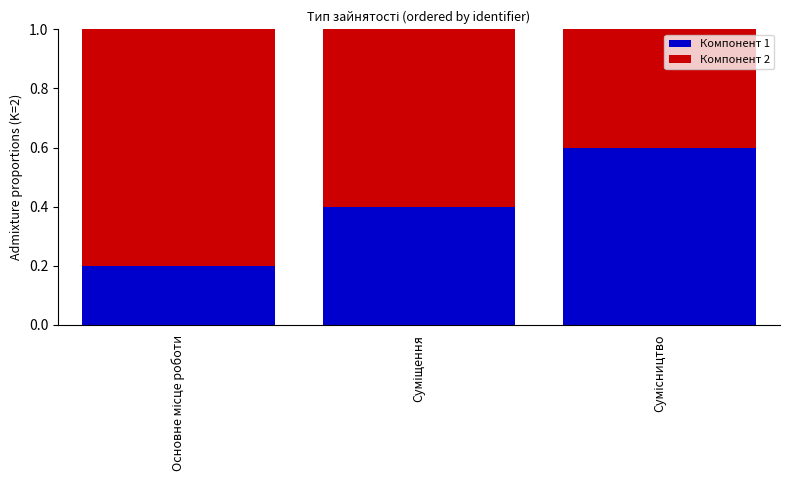

Count the Компонент 1 values in the range 0 to 1.

3